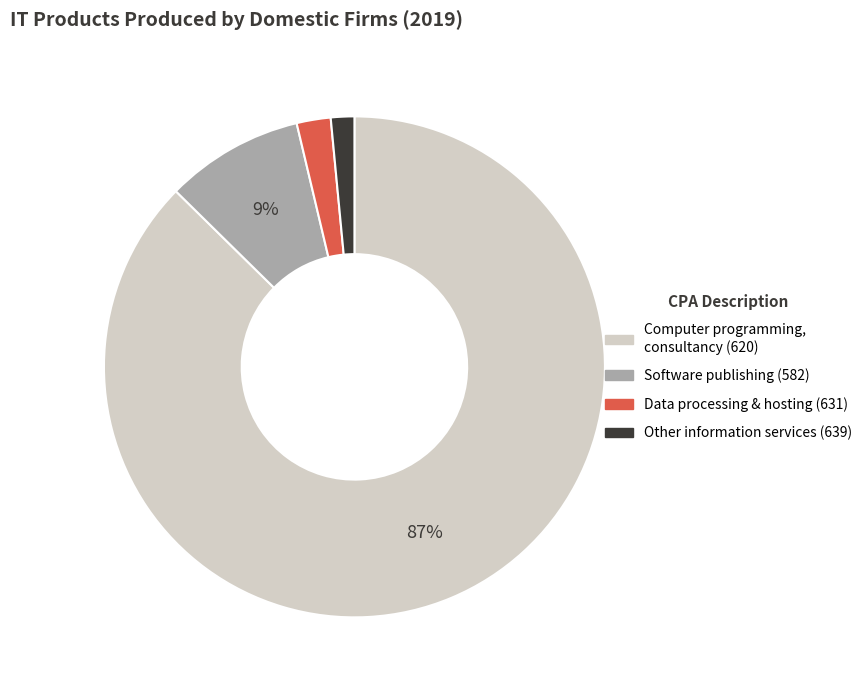

Is there a majority slice in this chart?

Yes